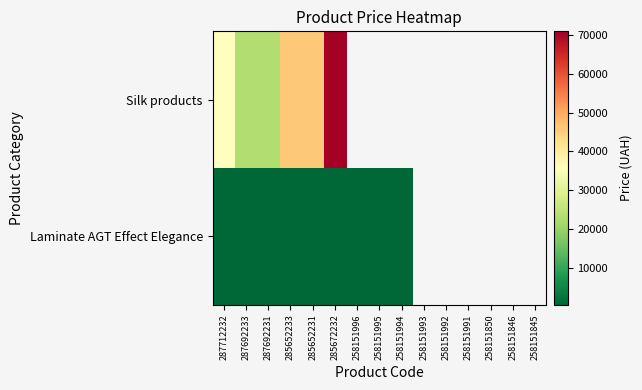

Which series has the largest range (max minus min)?

Silk products